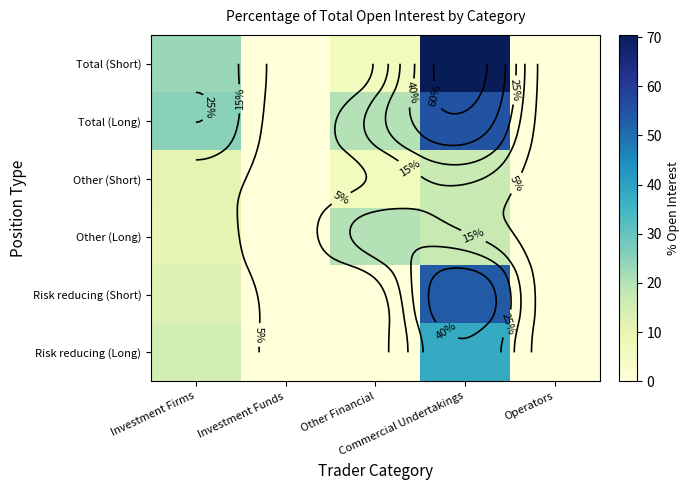

At which label does Risk reducing (Short) reach its peak?

Commercial Undertakings